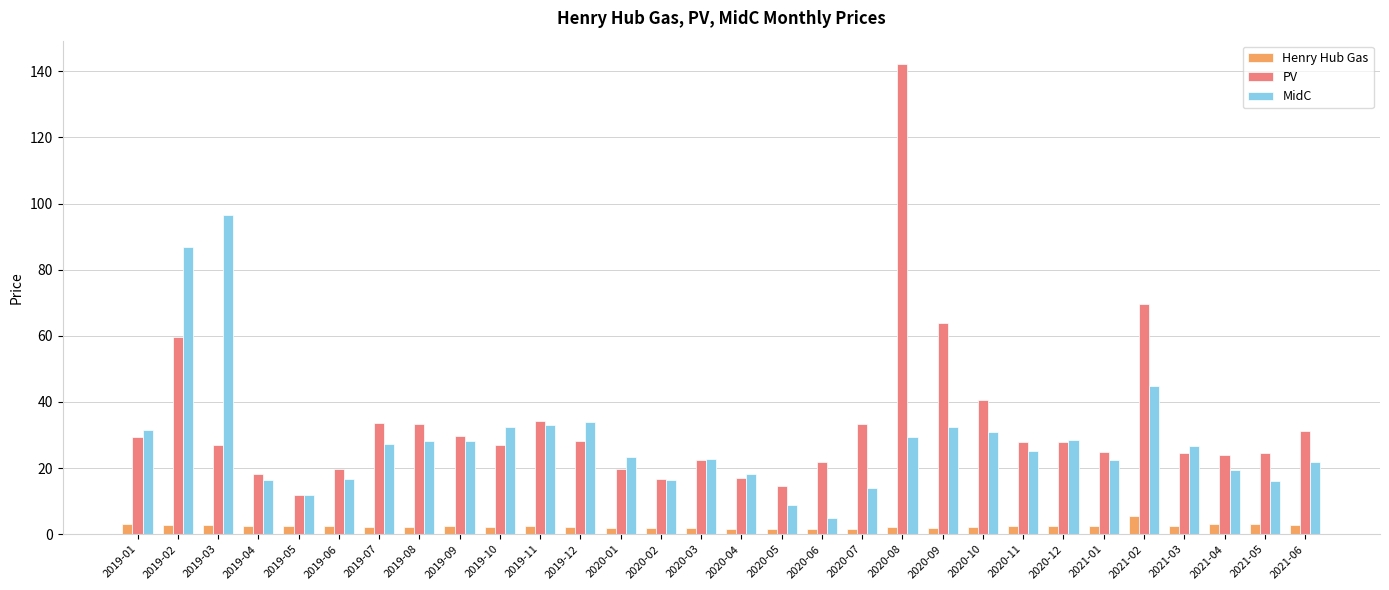

Which series has the largest total across all categories?

PV